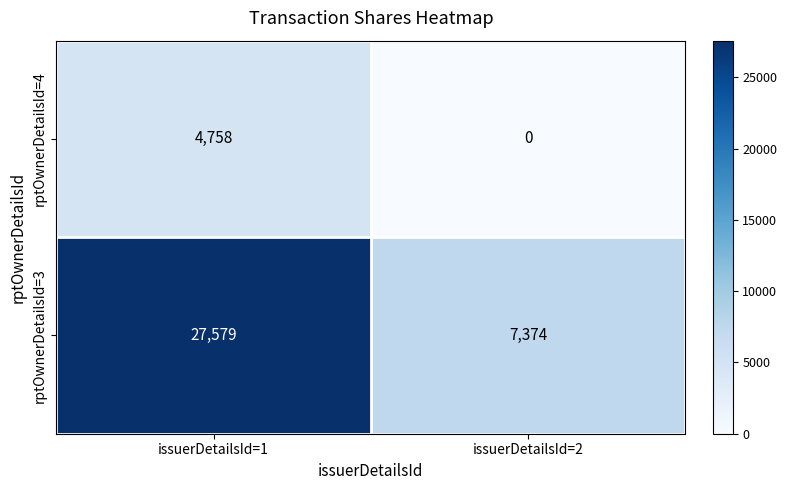

What is the total value across all series at issuerDetailsId=1?

32337